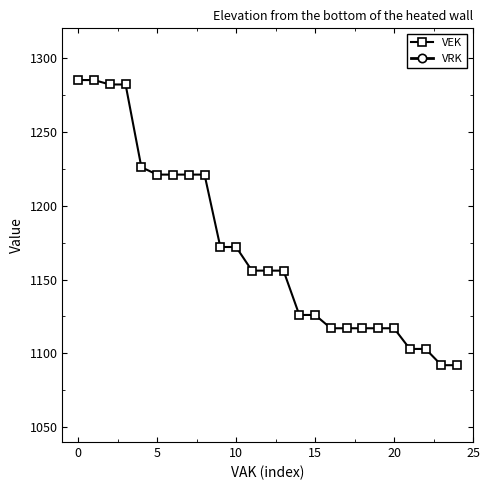

What are all the series names shown in the legend?

VEK, VRK